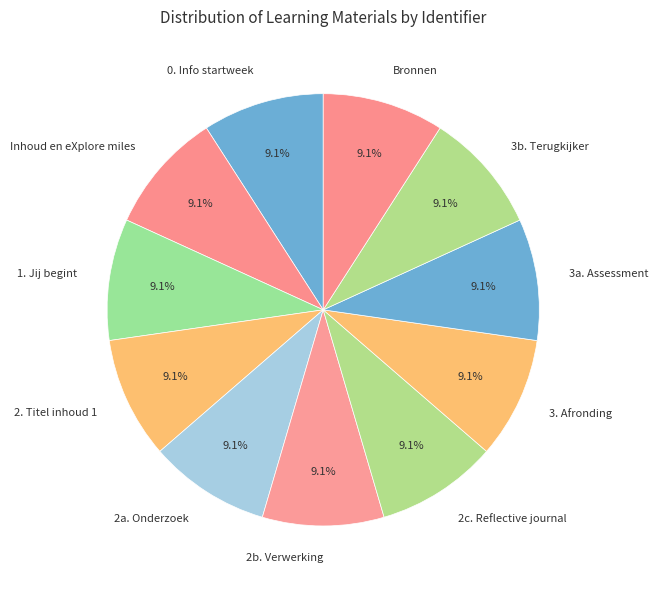

Is Inhoud en eXplore miles the majority of the pie?

No